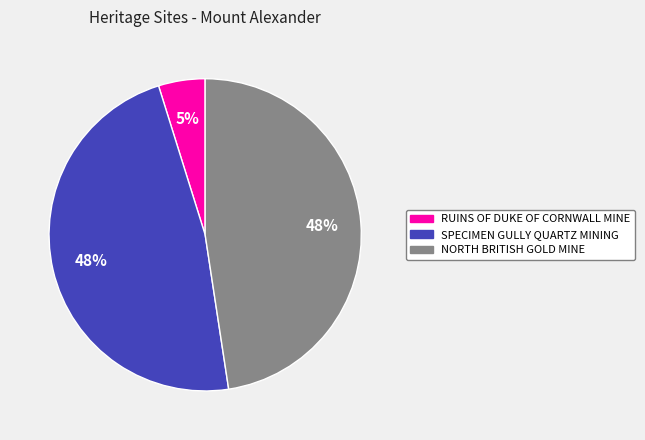

Does any single category account for the majority?

No